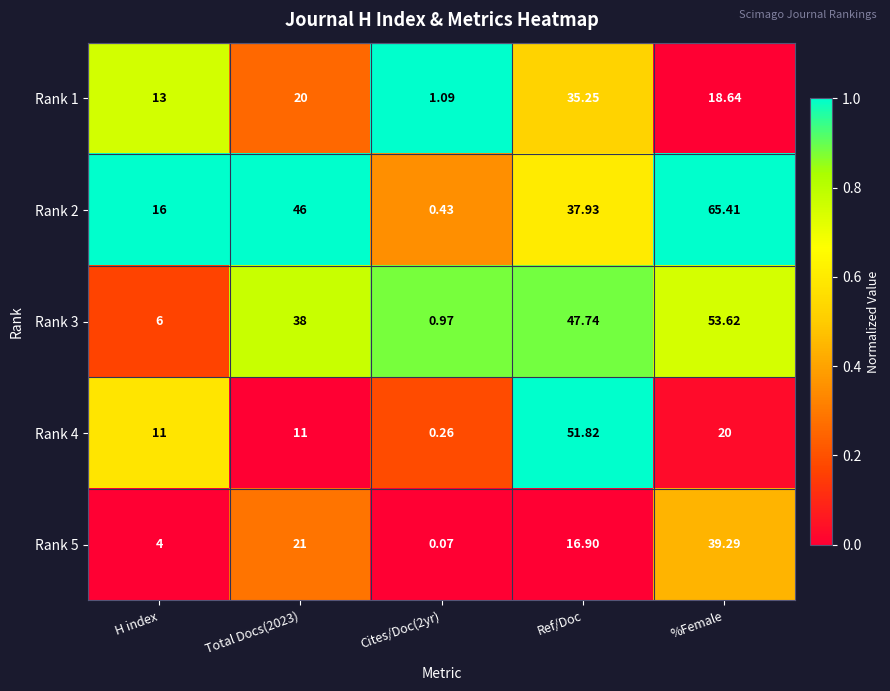

At which category is the sum across all series the highest?

%Female